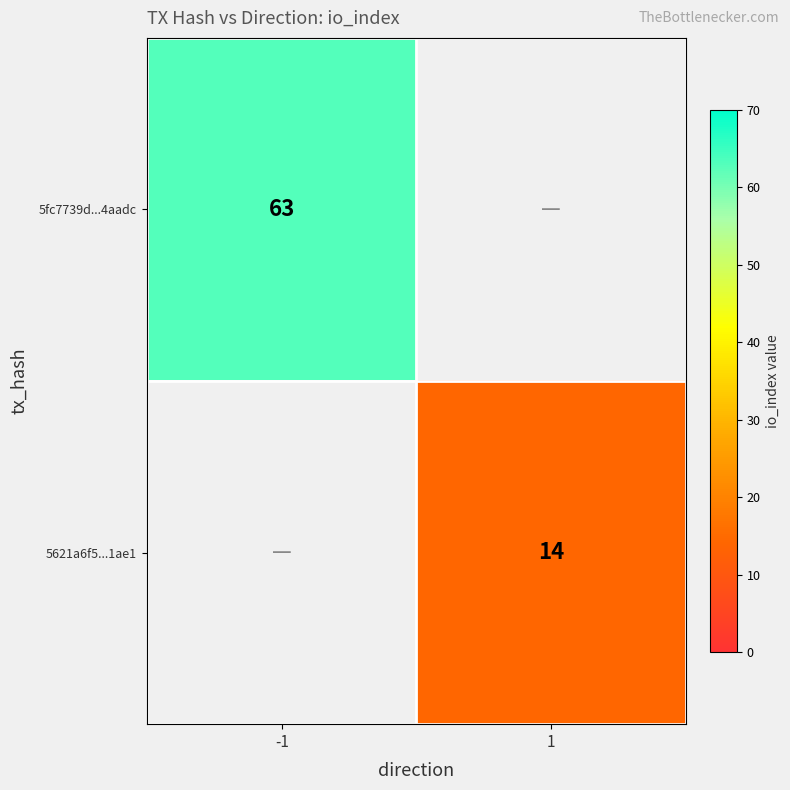

Which label corresponds to the largest value in the chart?

-1